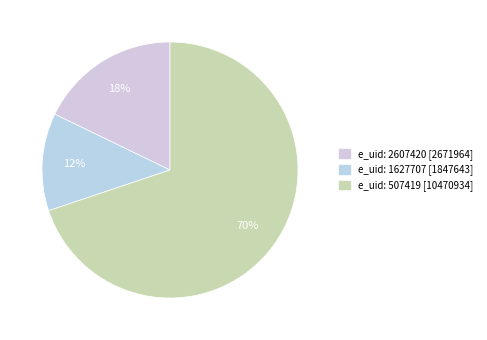

Combined, do e_uid: 2607420 and e_uid: 507419 account for over 50%?

Yes